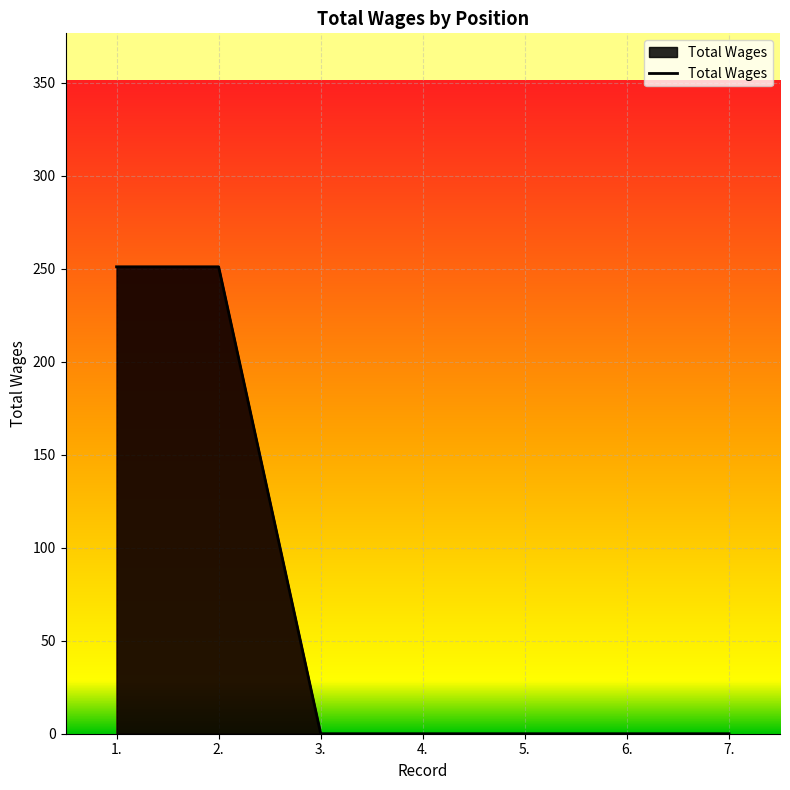

What is the maximum value shown in the chart?

251